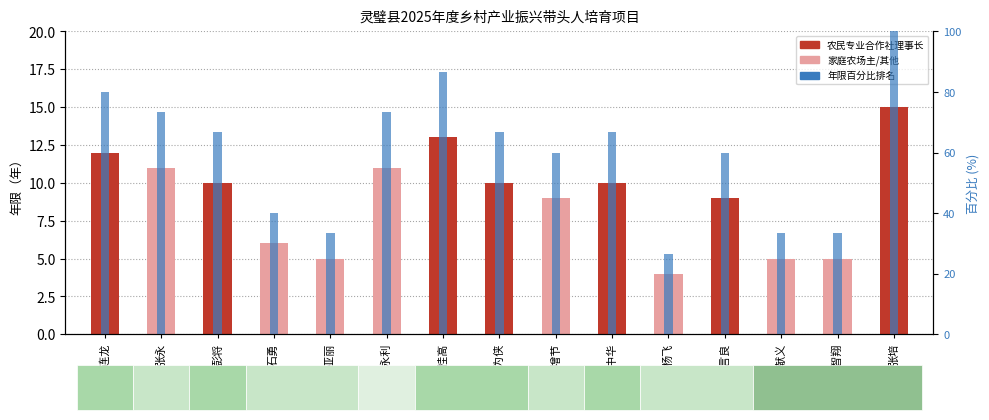

What is the difference between the highest and lowest values at 王中华?

56.7